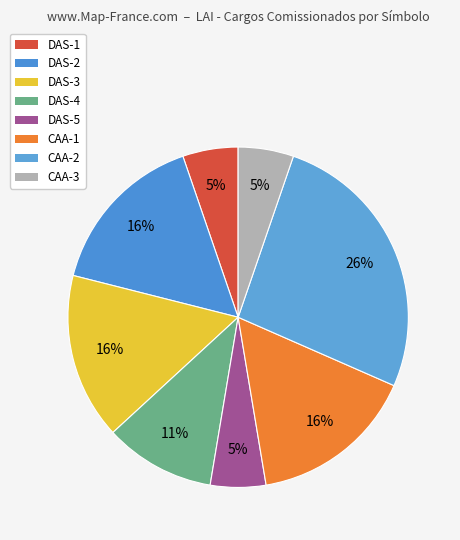

What is the change in value from DAS-4 to CAA-2?

+3